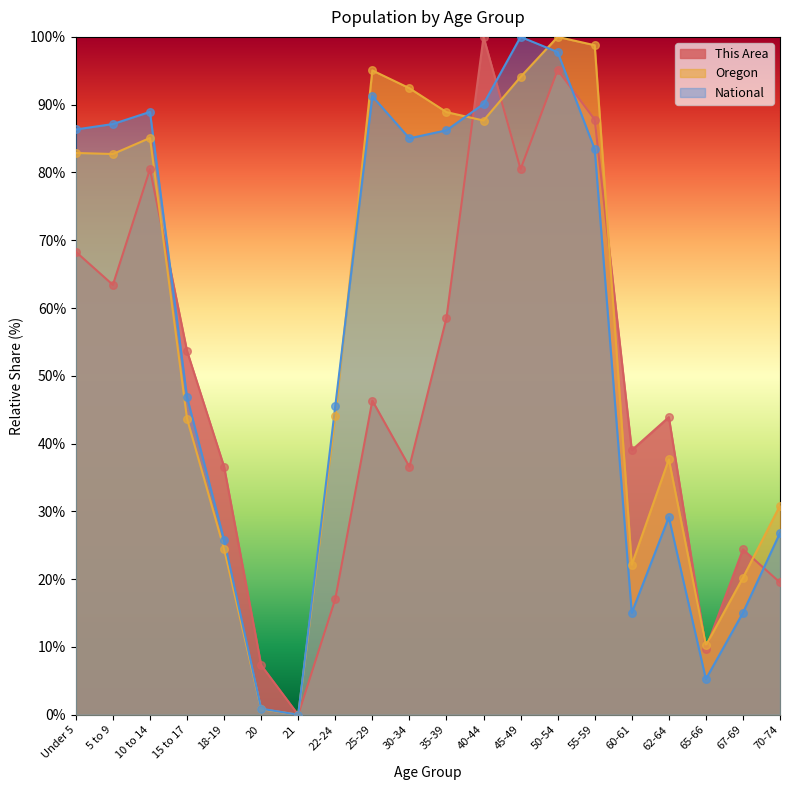

Which series has the widest spread of Y values?

This Area